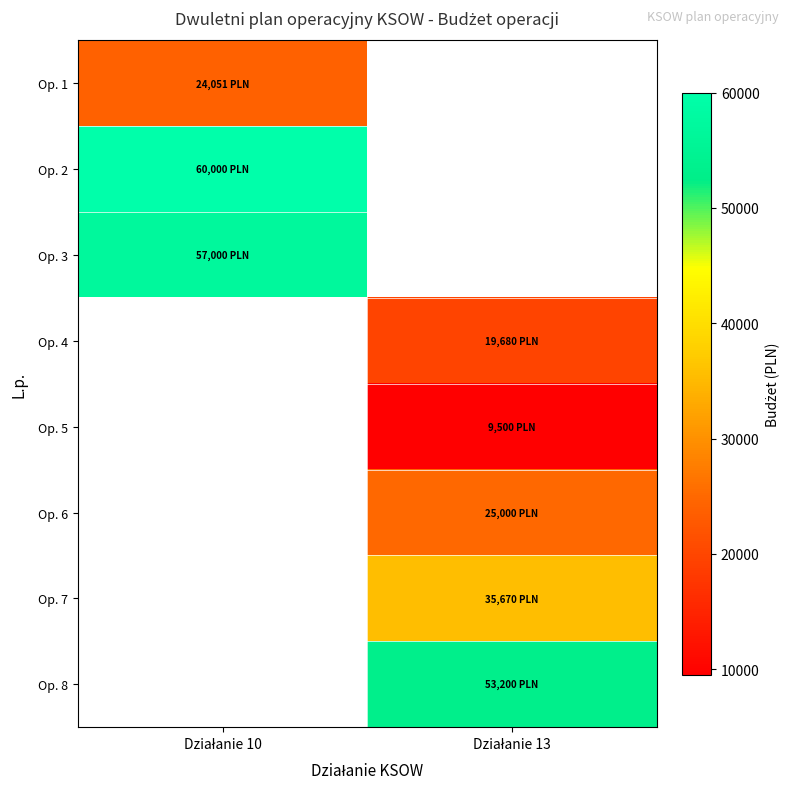

The value of Op. 8 at Działanie 13 is 11498.0. True or false?

False